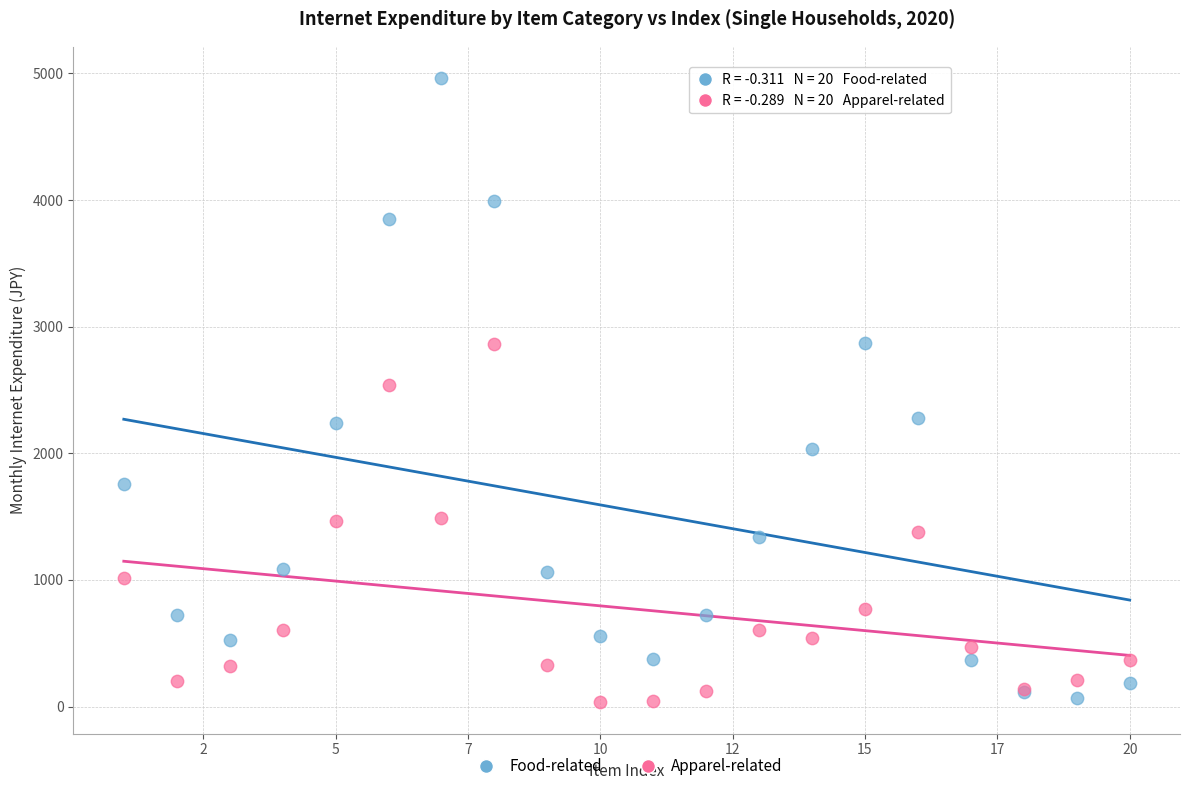

What is the X range (max minus min) for the scatter plot?

19